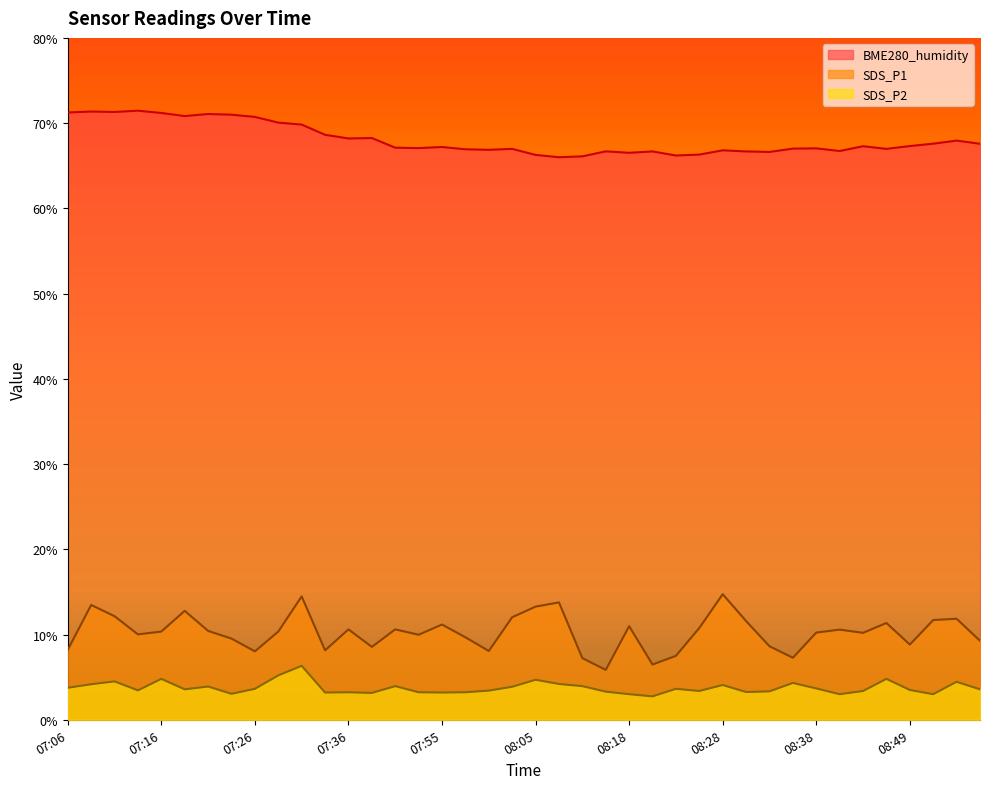

What is the difference between the second highest and minimum values in the SDS_P2 series?

2.5